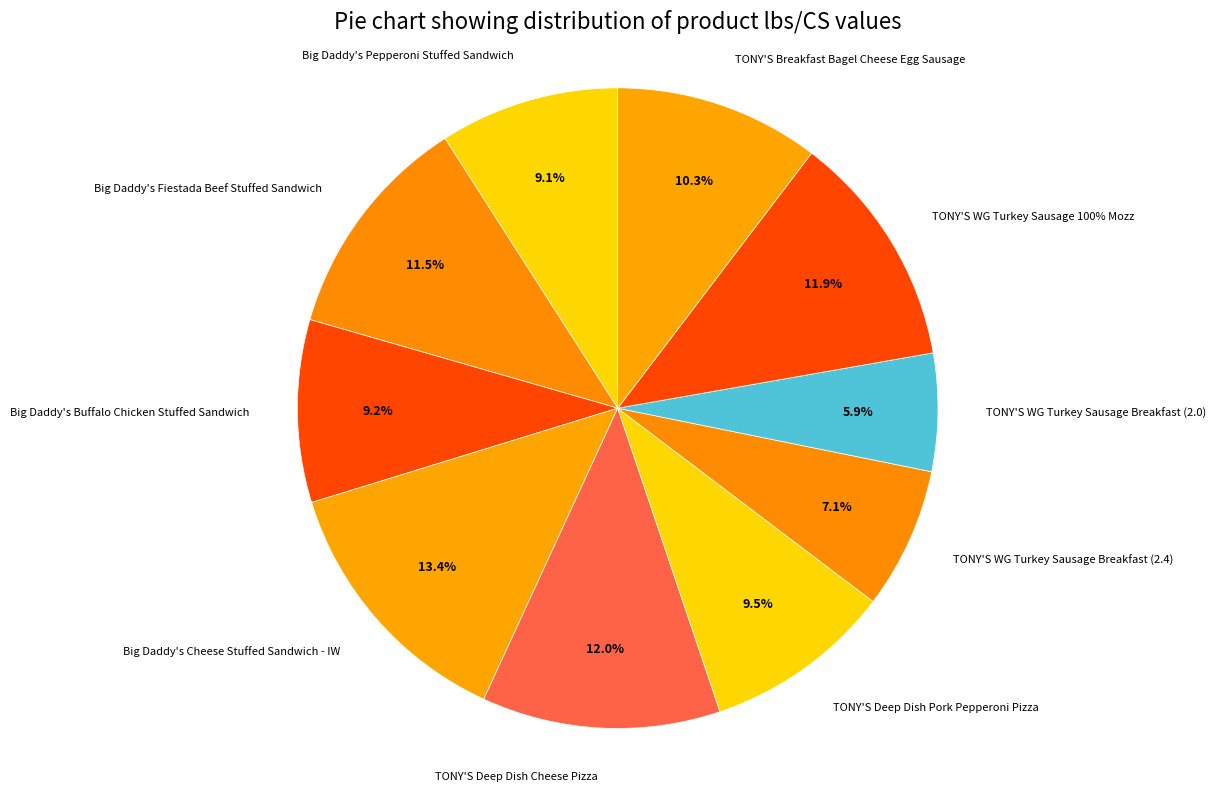

To the nearest percent, what is the average slice percentage?

10%